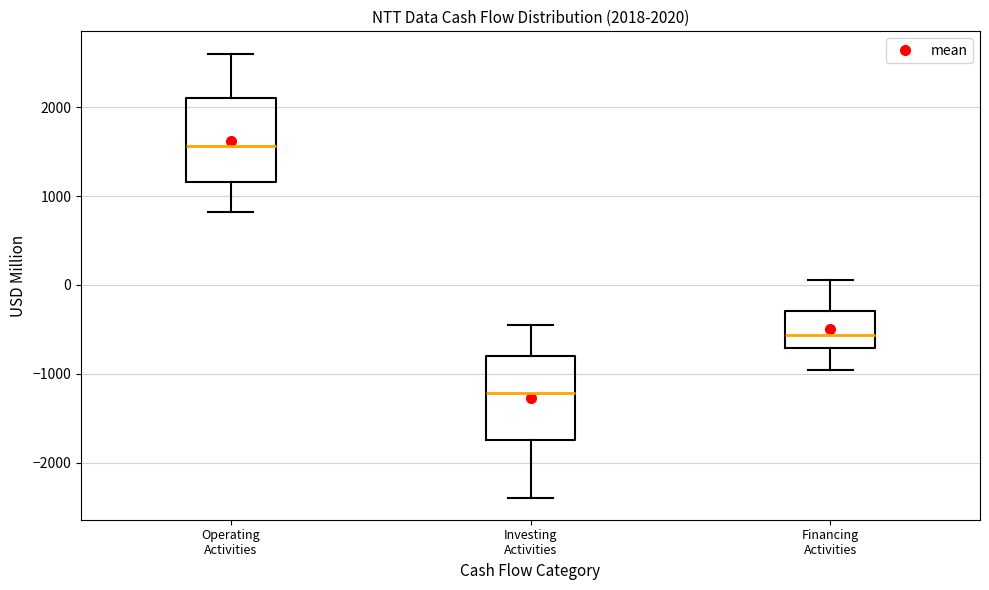

Which box has the lowest median line?

Investing Activities